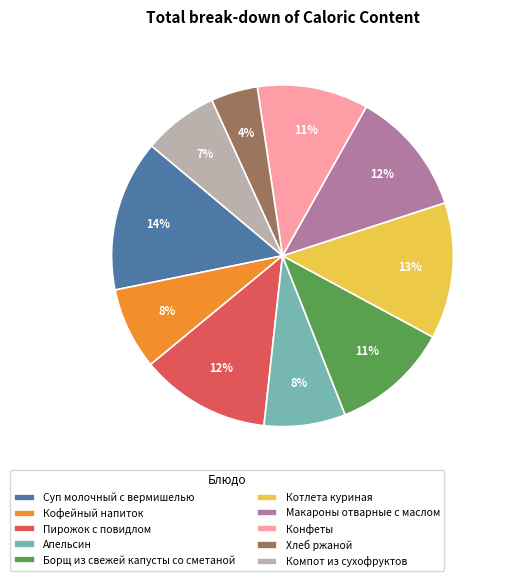

To the nearest percent, what is the difference between the Хлеб ржаной and Борщ из свежей капусты со сметаной slice percentages?

7%